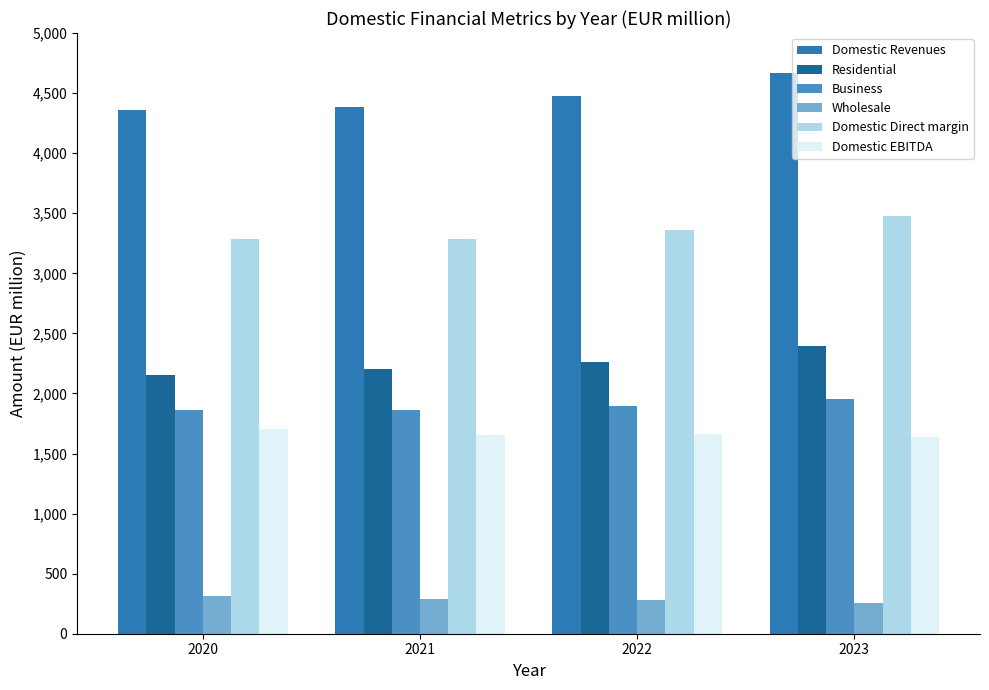

What is the difference between the maximum and second lowest values in the Domestic EBITDA series?

52